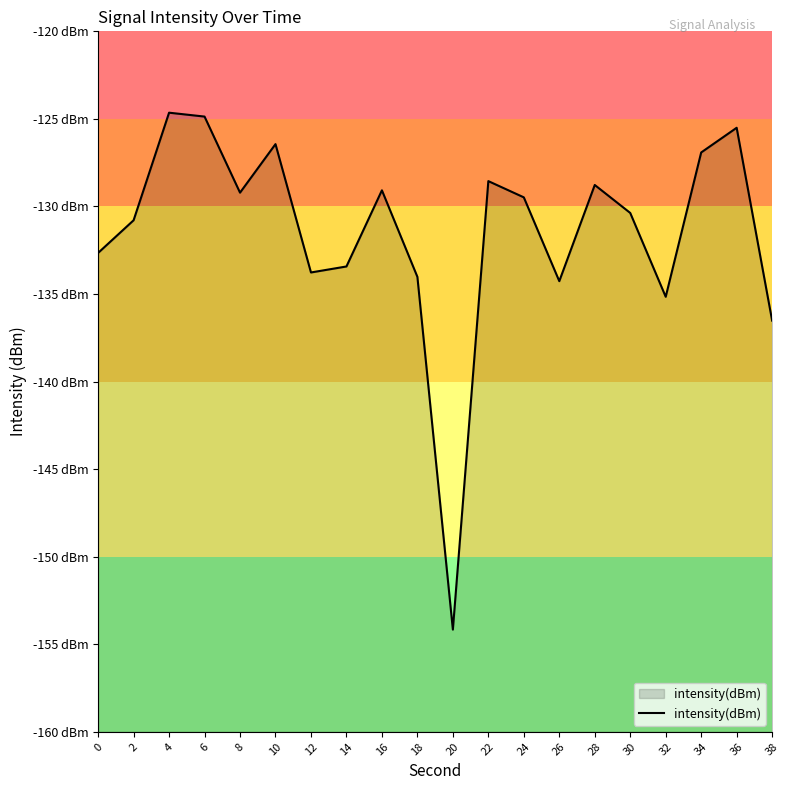

Between 14 and 12, which is larger?

14